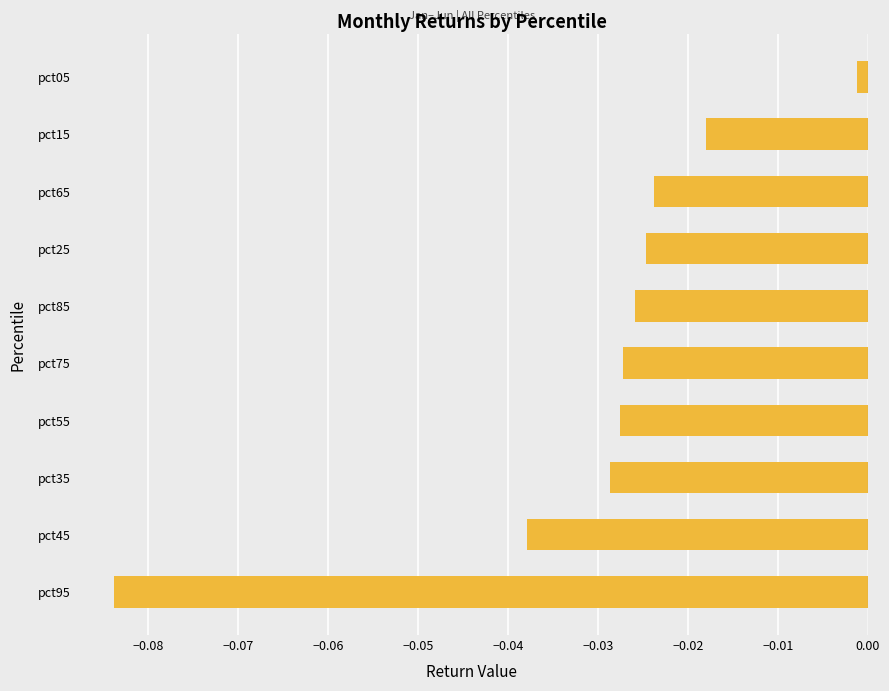

Where is the data nearest to the value 0?

pct05